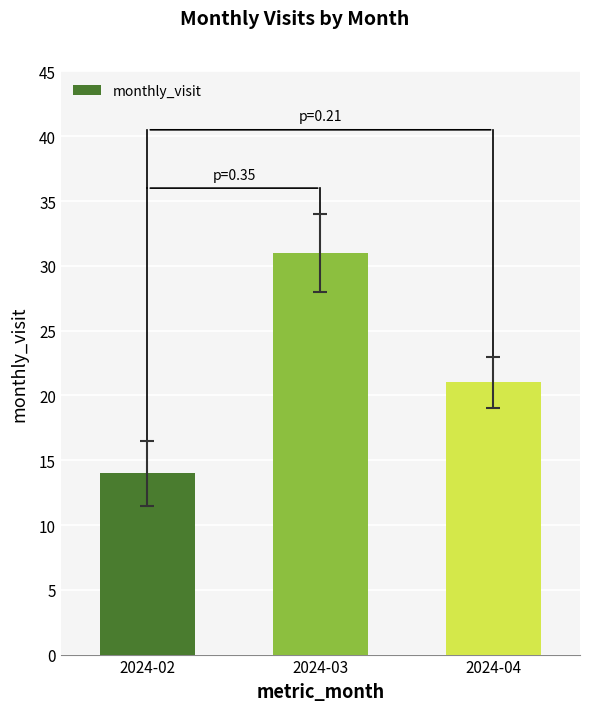

How many values are below 21?

1